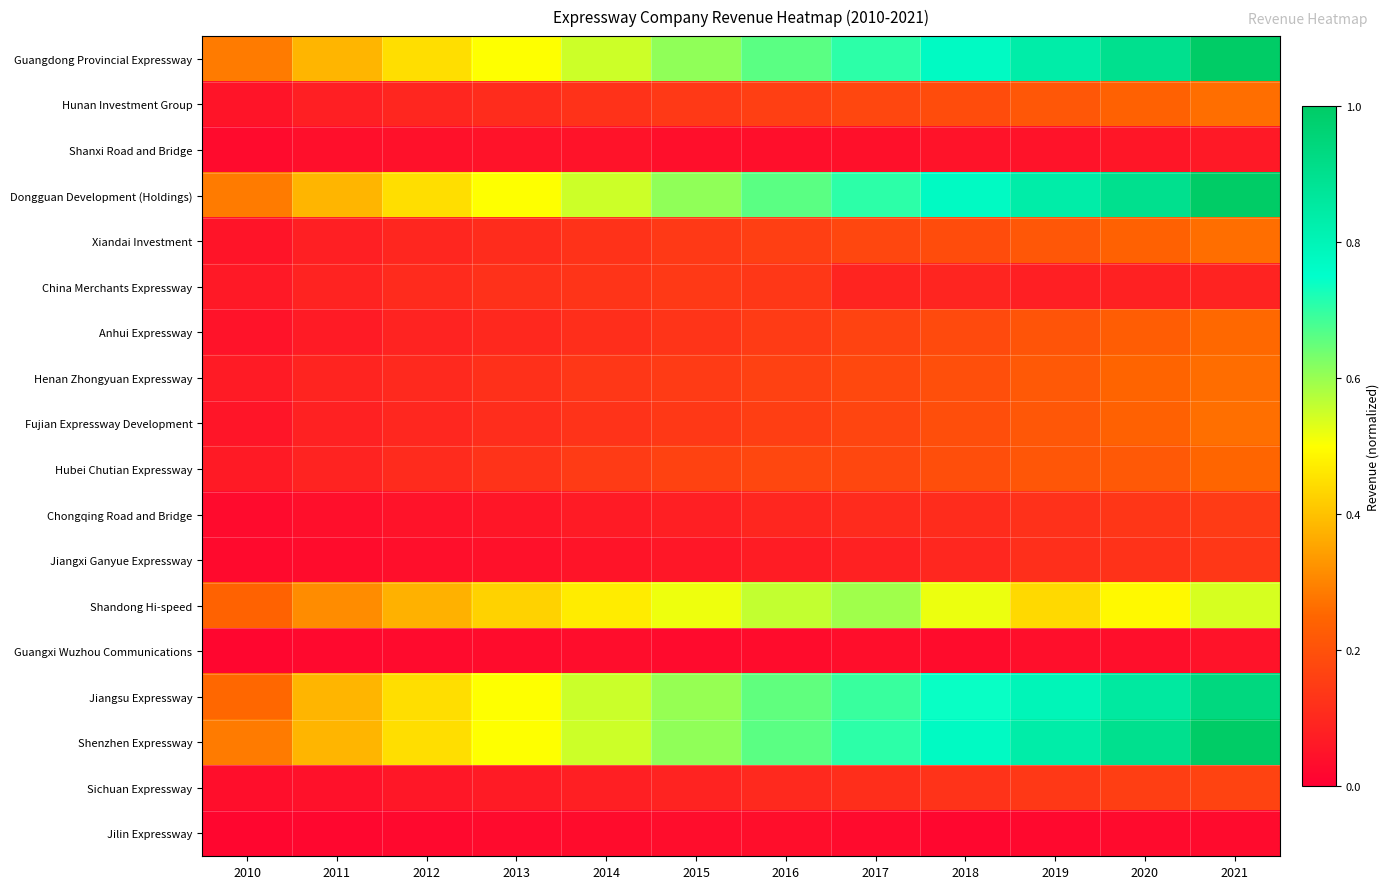

At 2021, list the series in order from smallest to largest.

Jilin Expressway, Guangxi Wuzhou Communications, Shanxi Road and Bridge, China Merchants Expressway, Jiangxi Ganyue Expressway, Chongqing Road and Bridge, Sichuan Expressway, Hubei Chutian Expressway, Anhui Expressway, Henan Zhongyuan Expressway, Hunan Investment Group, Xiandai Investment, Fujian Expressway Development, Shandong Hi-speed, Jiangsu Expressway, Guangdong Provincial Expressway, Dongguan Development (Holdings), Shenzhen Expressway